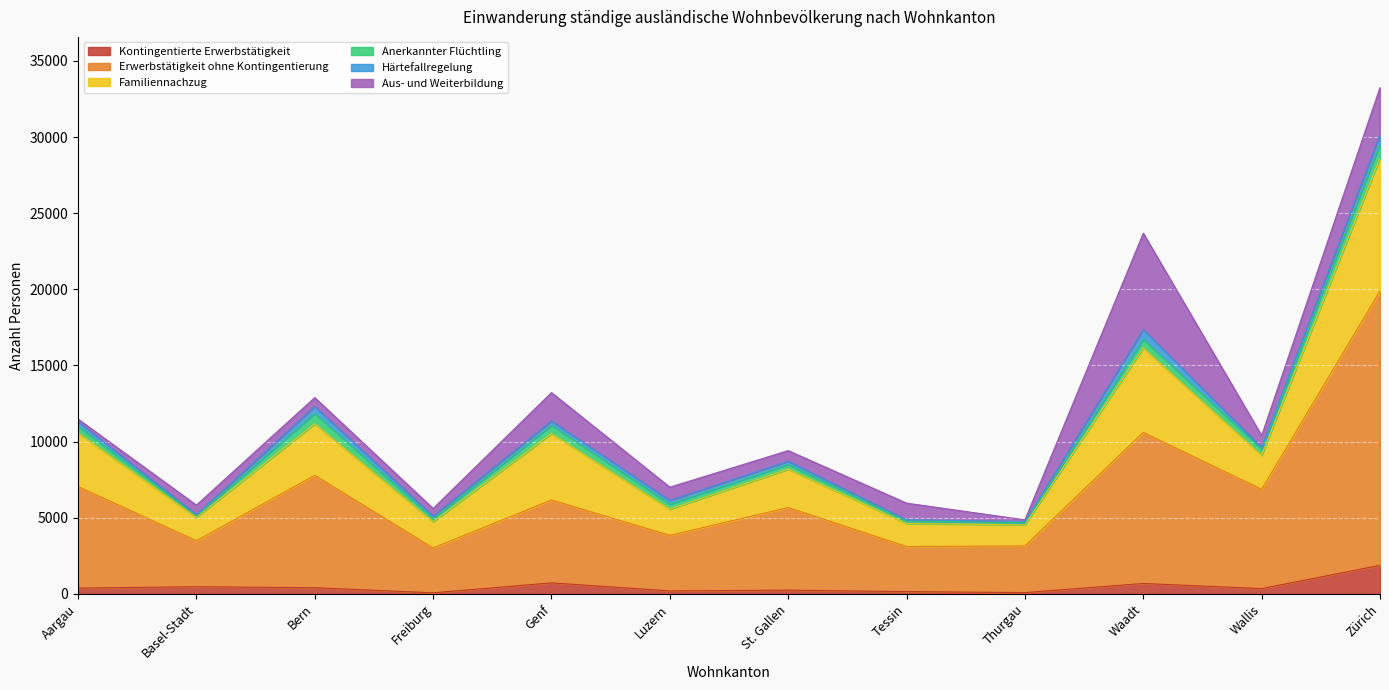

At which category is the sum across all series the highest?

Zürich